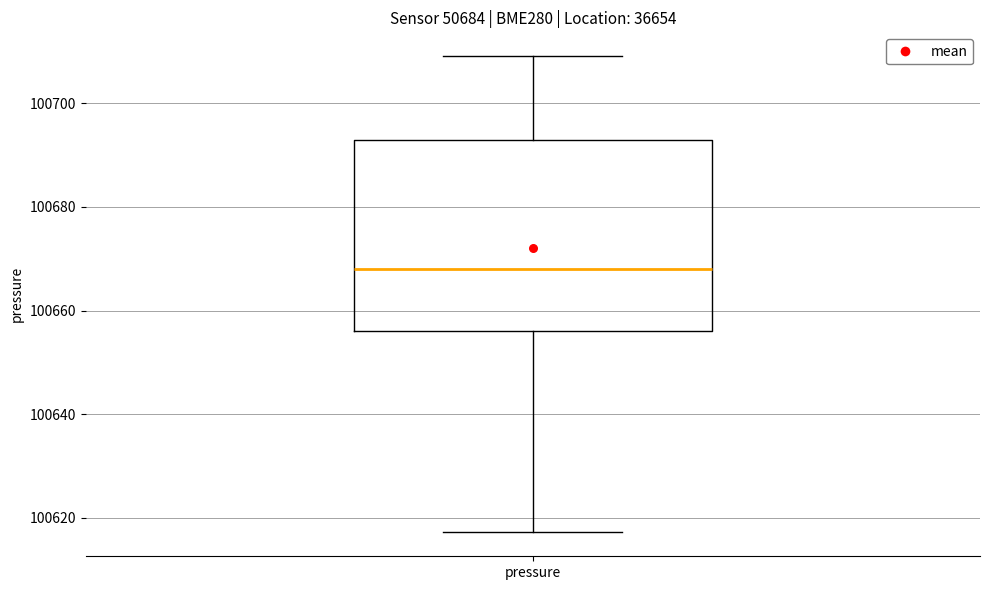

Where is the upper edge of the box for pressure on the y-axis? The values are not printed on the chart, so give them approximately, as read against the axis.

100692